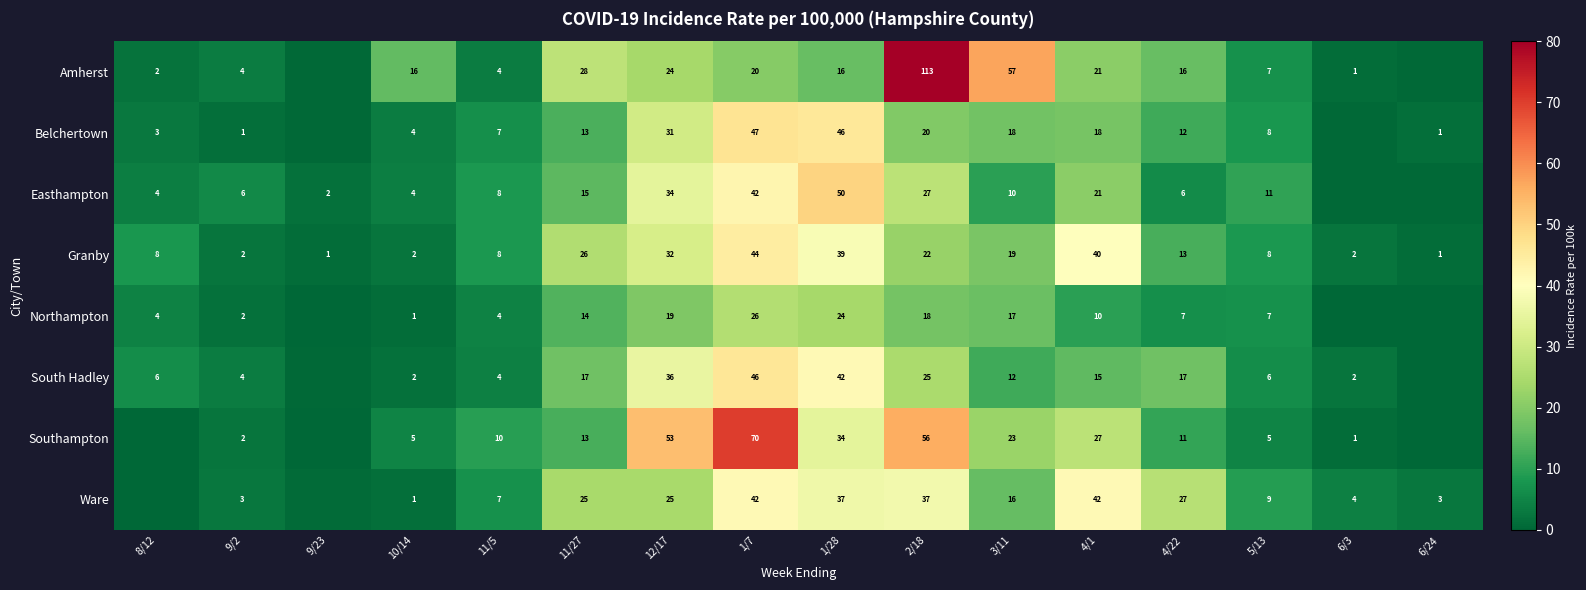

The value of Belchertown at 2/18 is 20.0. True or false?

True